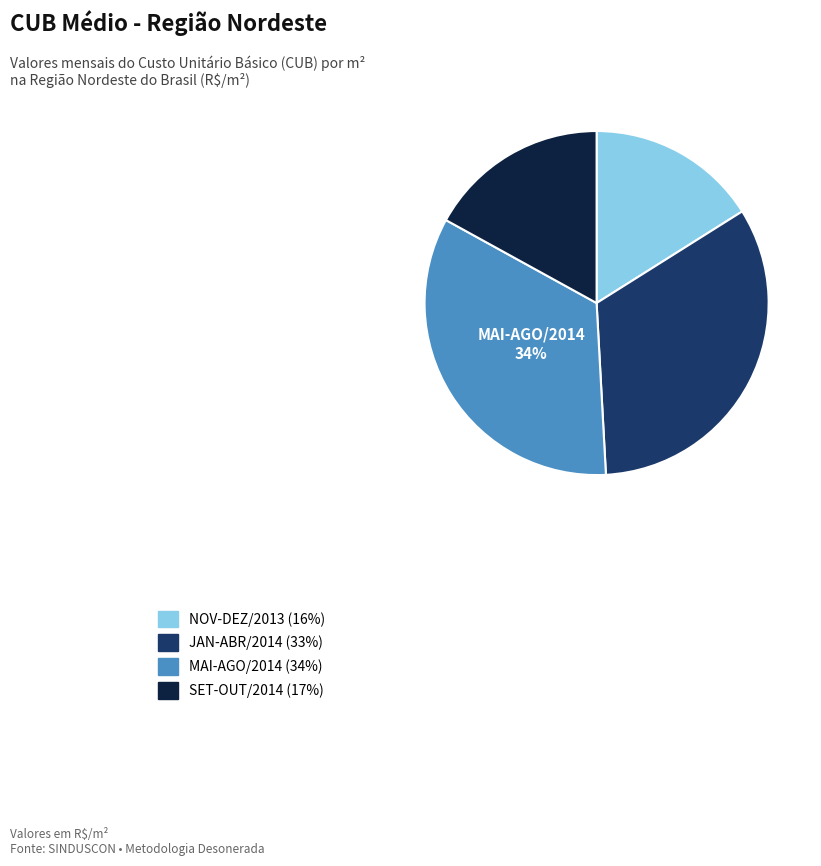

To the nearest percent, what is the difference between the largest and smallest slice percentages?

18%